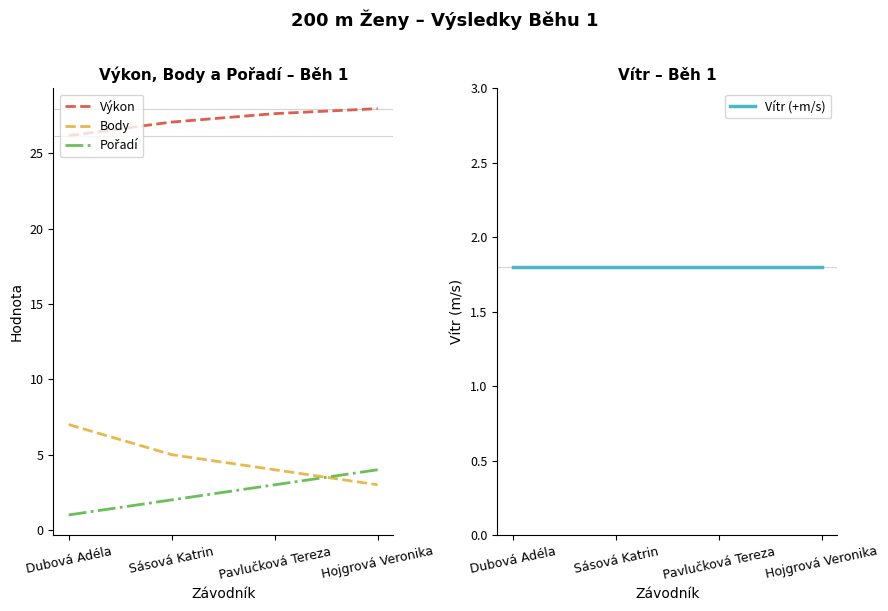

True or false: Body and Výkon cross at least once.

False